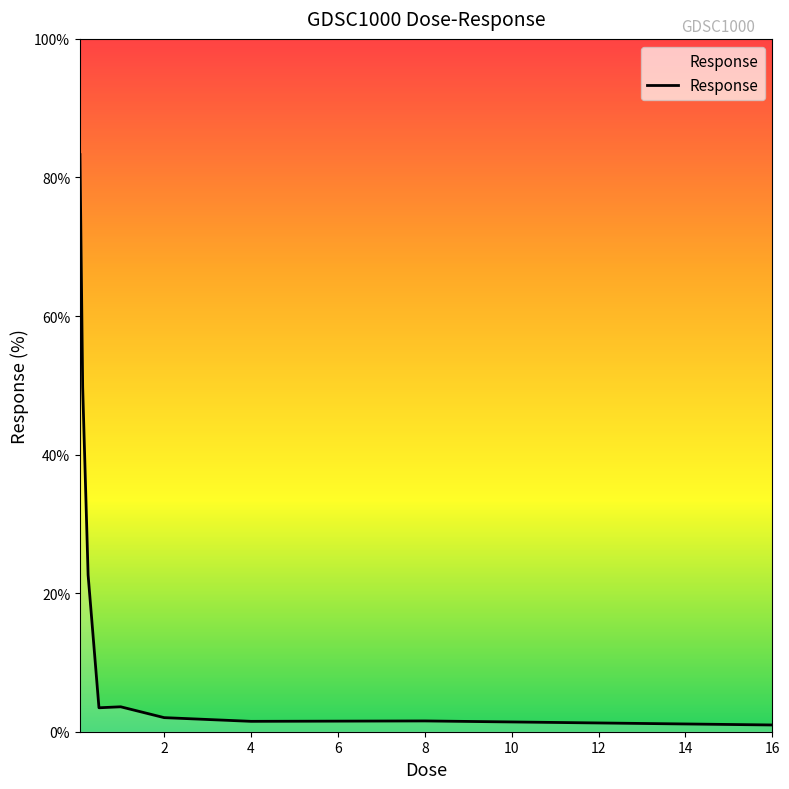

What is the maximum value shown in the chart?

83.3